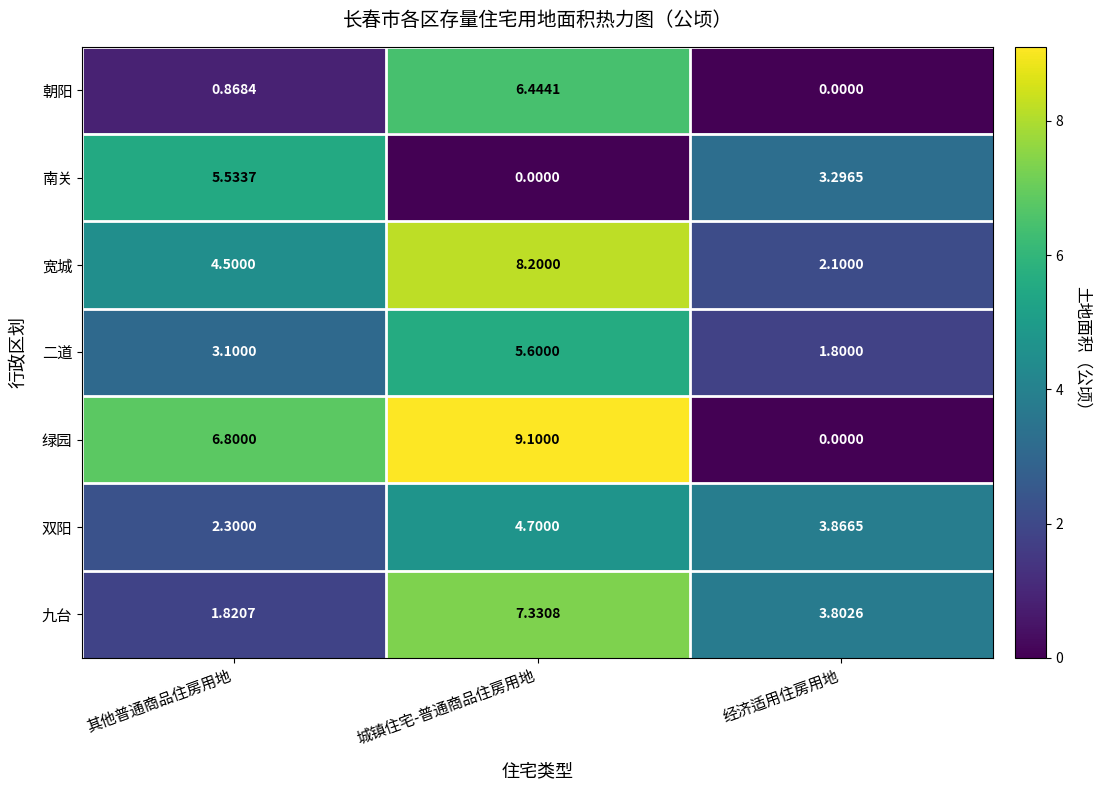

Which series has the widest spread of values?

绿园